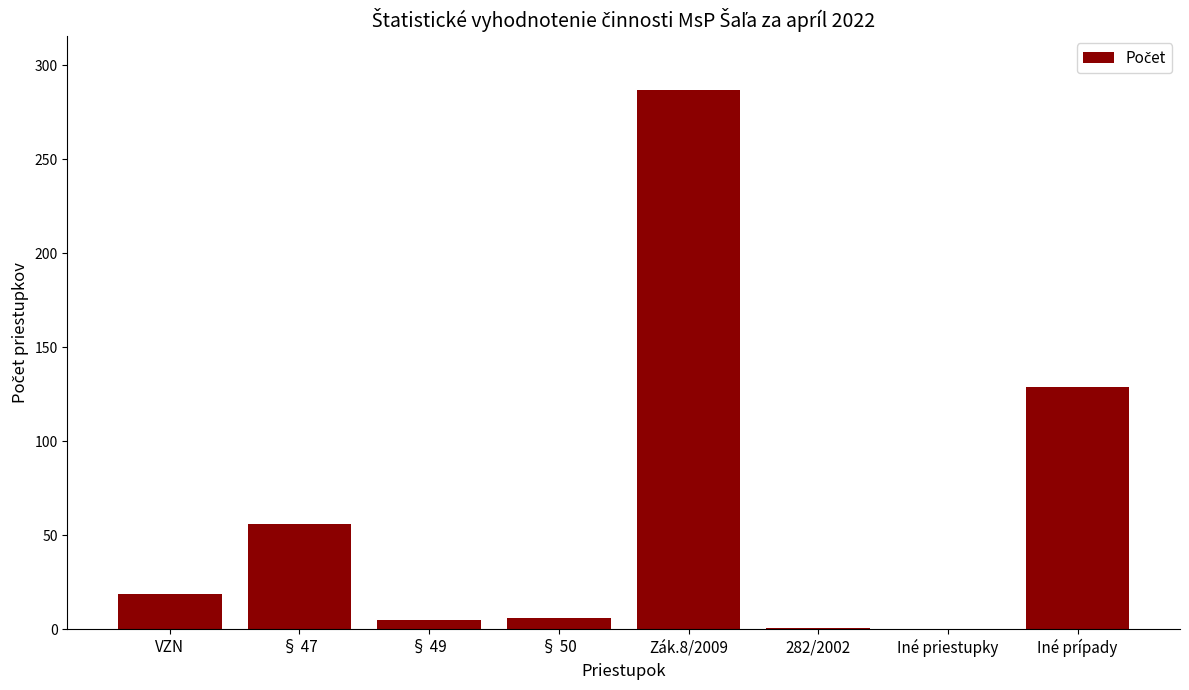

Approximately how many times larger is the value at Zák.8/2009 compared to Iné prípady?

2.2